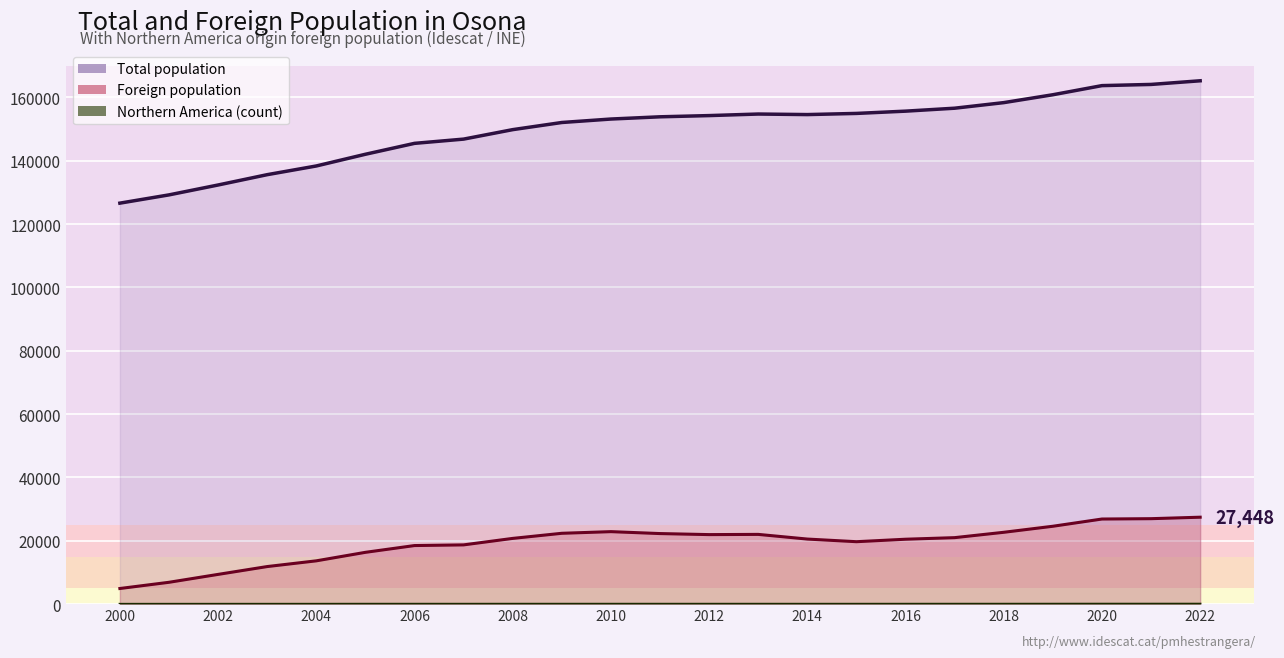

Reading left to right, list all the values displayed in this chart.

Total population: 126599	129205	132328	135588	138334	142031	145474	146815	149805	152060	153152	153857	154241	154731	154559	154925	155641	156572	158334	160821	163702	164077	165229
Foreign population: 4936	6897	9392	11864	13672	16357	18495	18710	20756	22368	22888	22280	21952	22021	20546	19714	20494	20994	22683	24588	26872	26982	27448
Northern America (count): 11	16	17	18	20	31	31	28	33	33	33	32	32	32	26	28	32	35	36	43	51	51	54